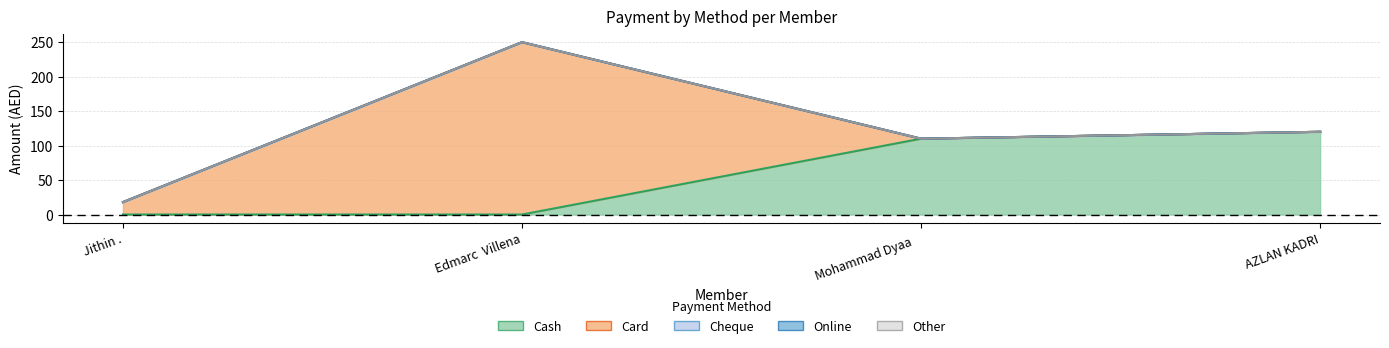

What is the maximum value shown in the chart?

250